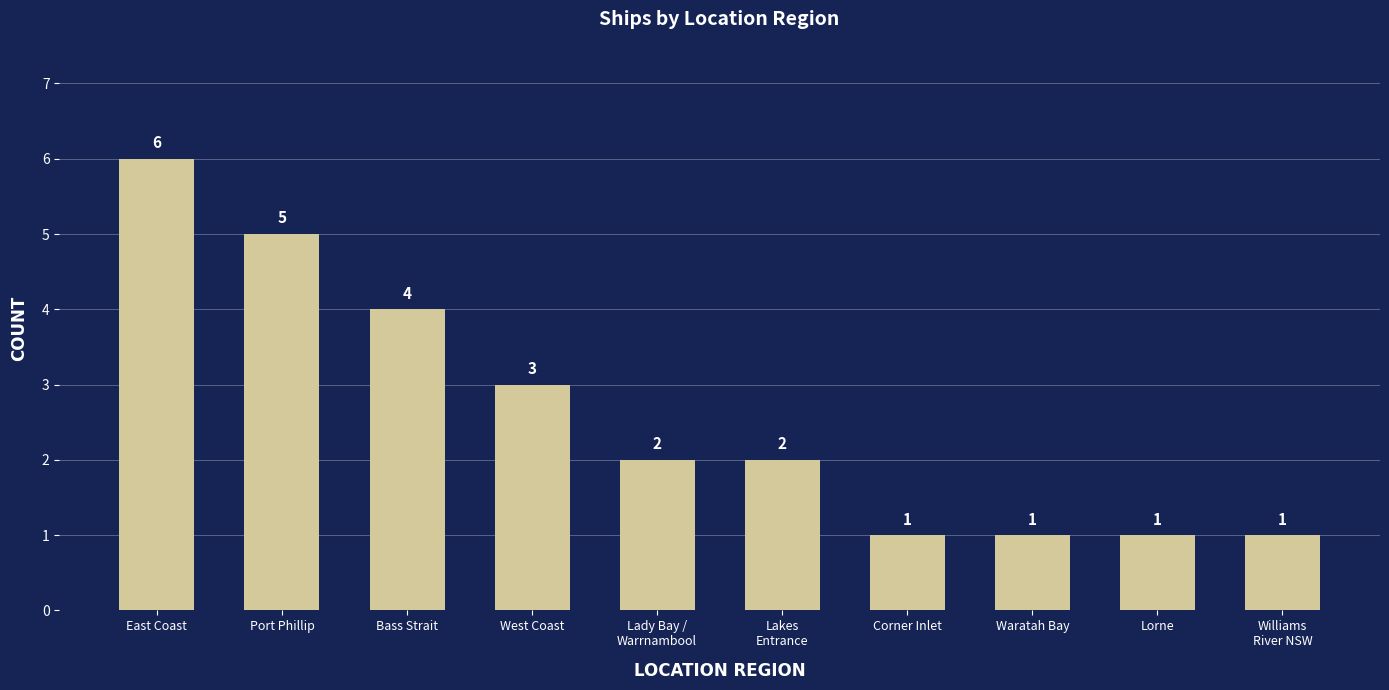

The chart shows a value of 1 at Waratah Bay. True or false?

True